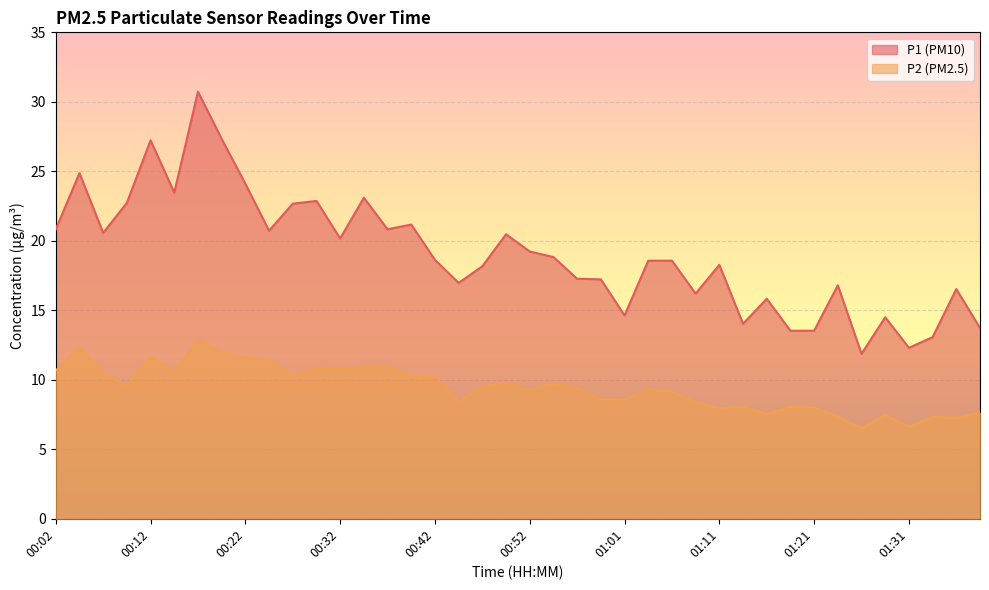

How many lines are shown in the chart?

2